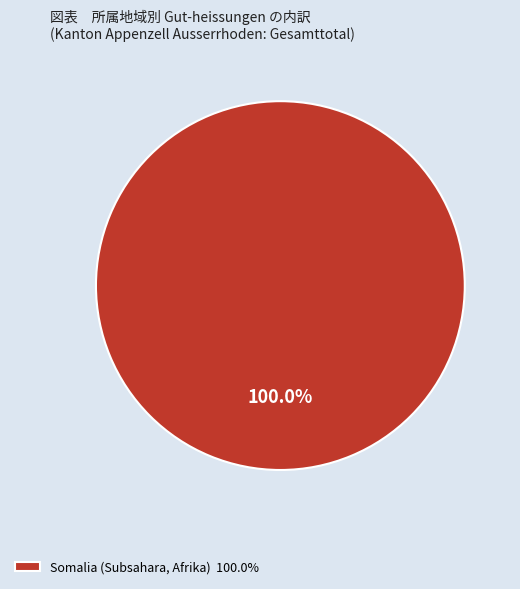

How many slices are in this pie chart?

1